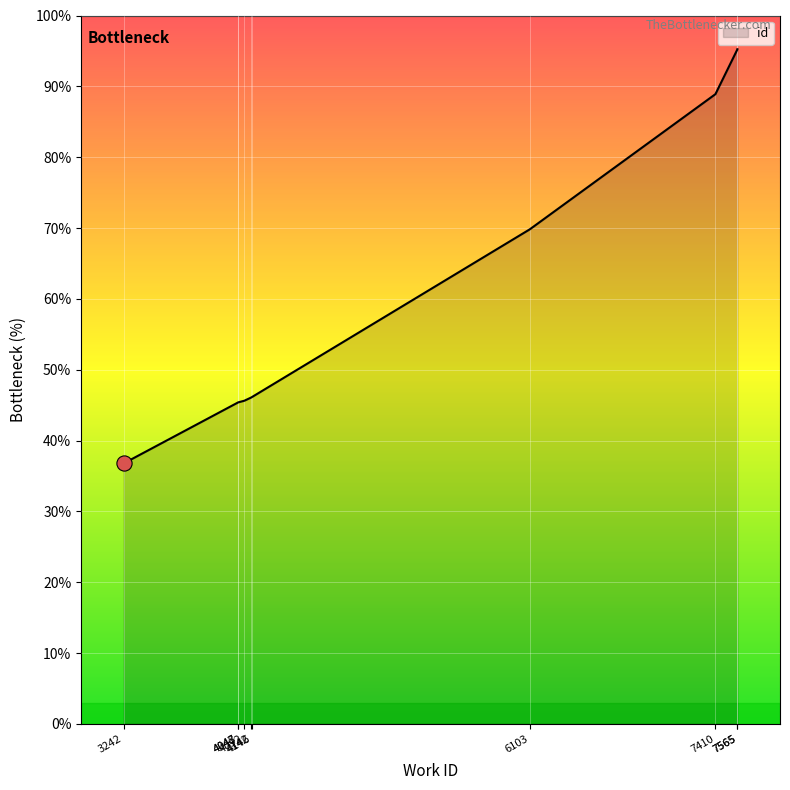

What is the change in value from 3242 to 6103?

+33.1